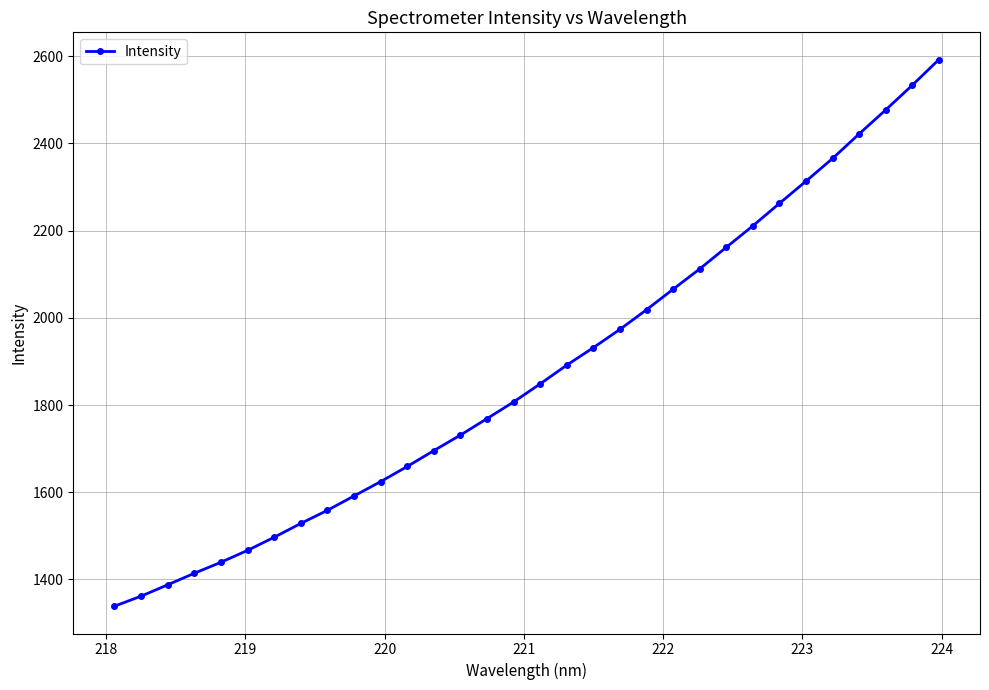

What is the maximum value shown in the chart?

2592.1